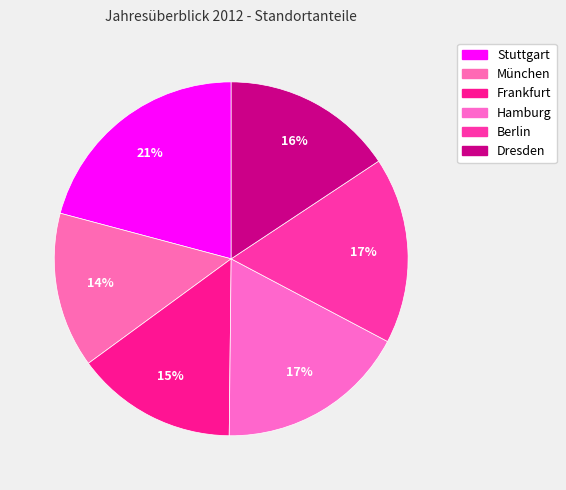

Does any single category account for the majority?

No